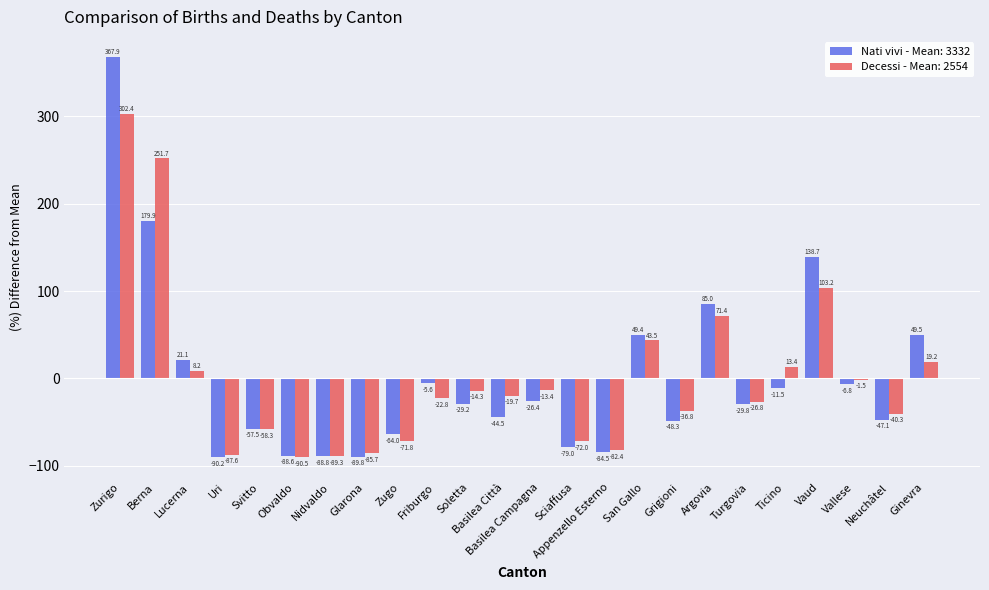

Are the bars horizontal?

No